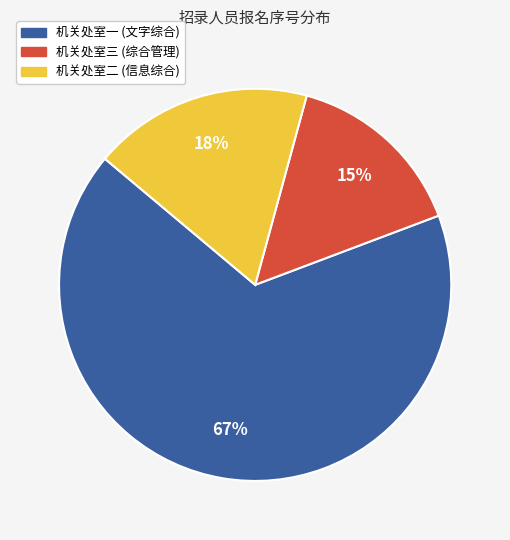

To the nearest percent, what is the average slice percentage?

33%